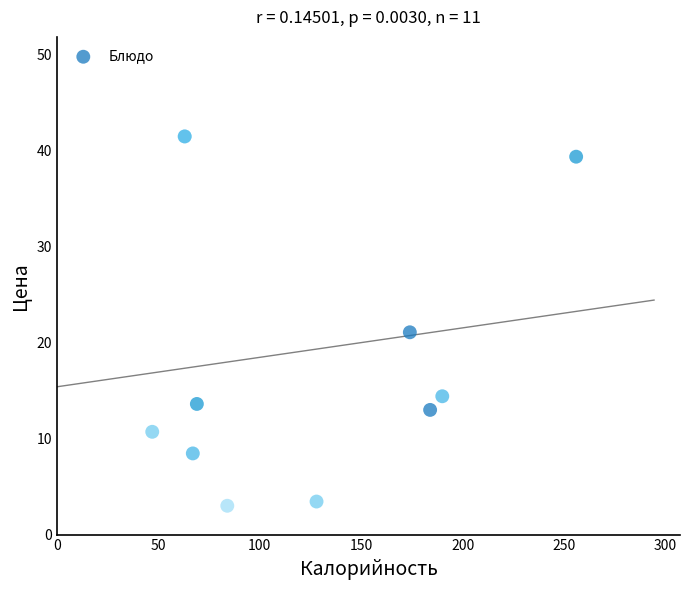

What Y value in the scatter plot is closest to 22?

21.1